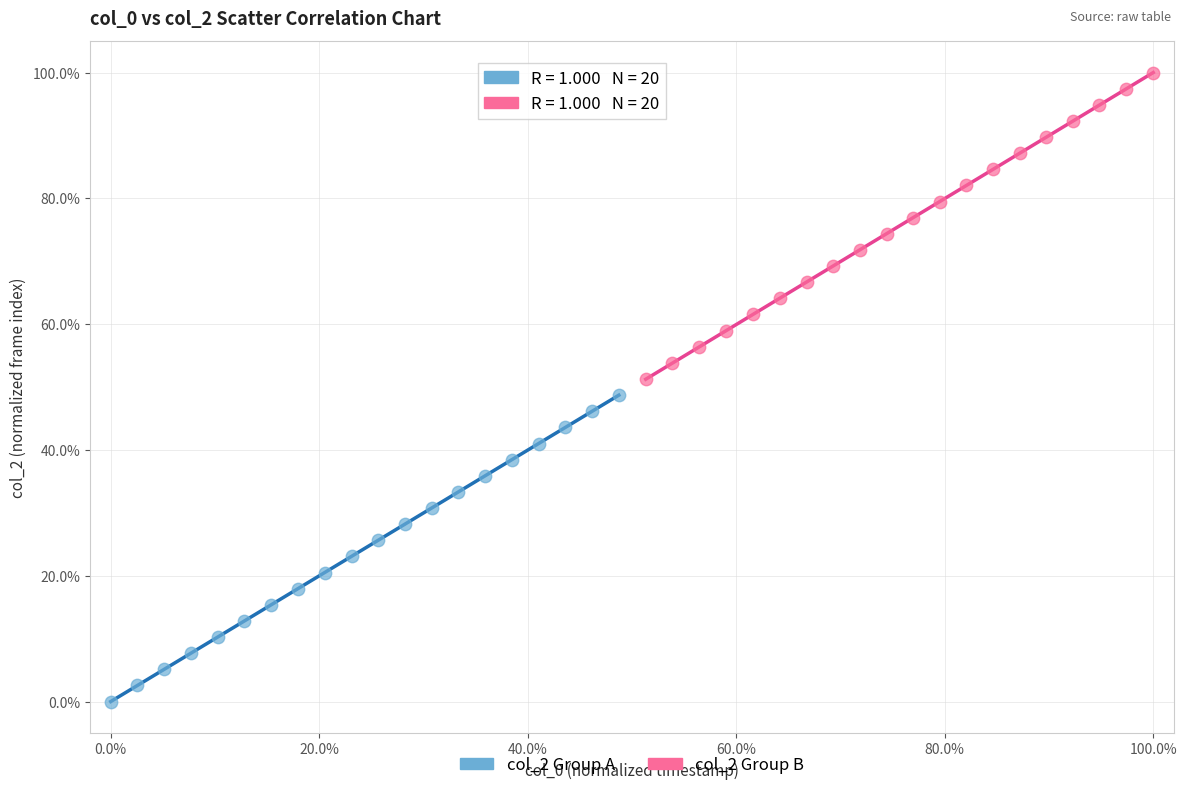

Which series reaches the maximum Y coordinate?

col_2 Group B